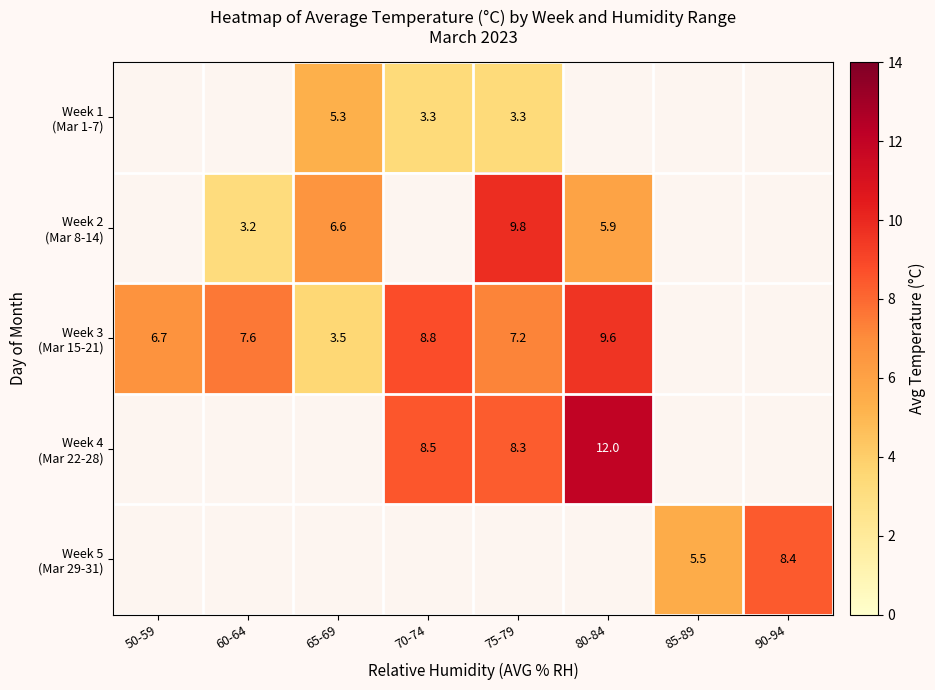

Which series has the largest range (max minus min)?

Week 3 (Mar 15-21)